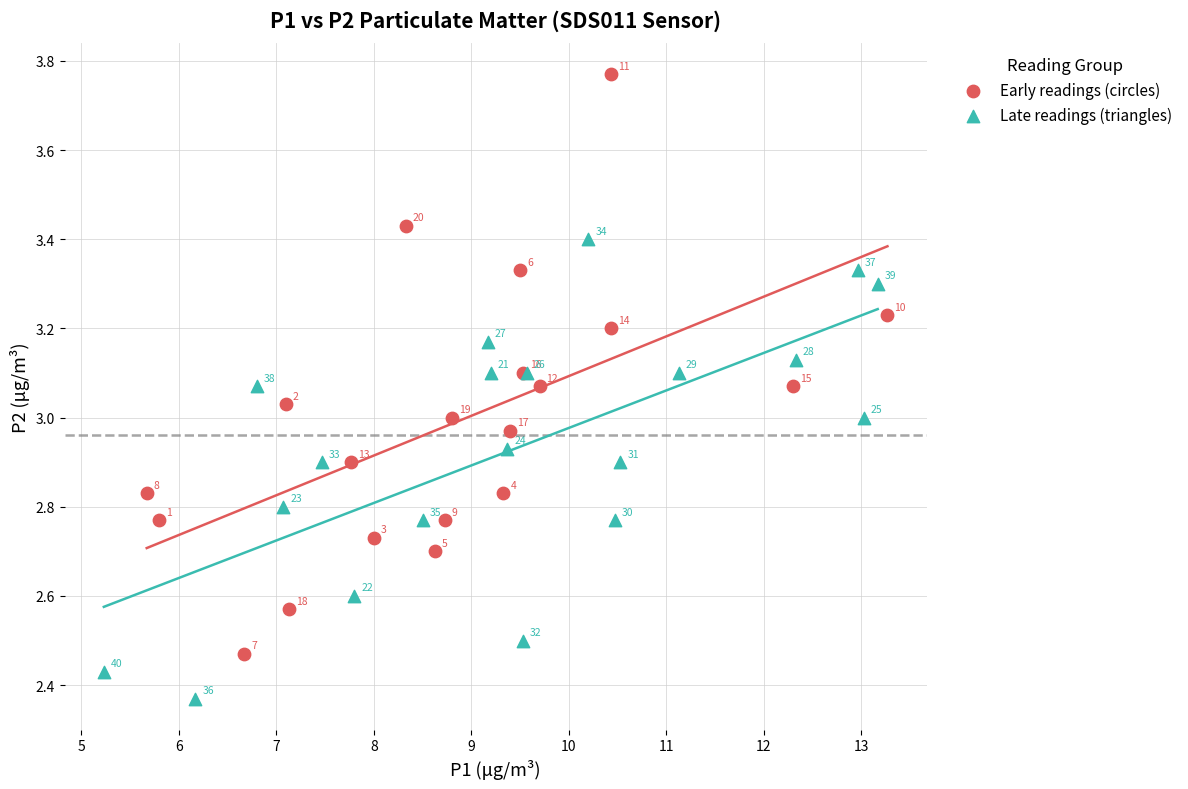

Which series reaches the maximum Y coordinate?

Early readings (circles)